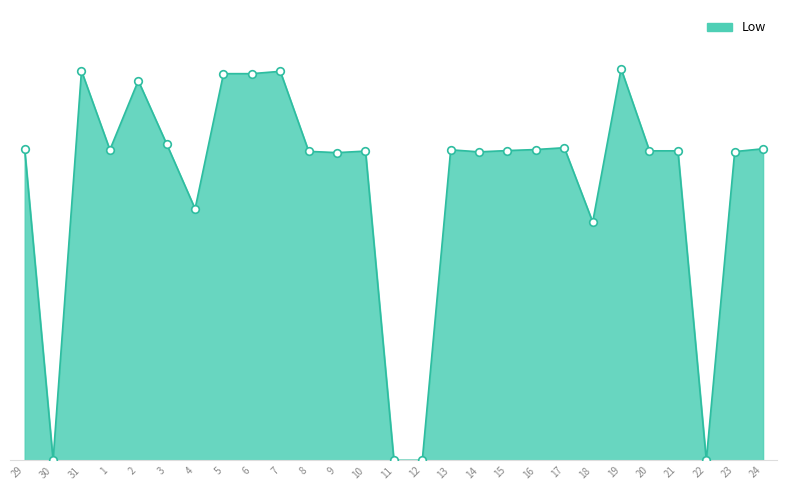

What is the ratio of the value at 17 to the value at 14?

1.0